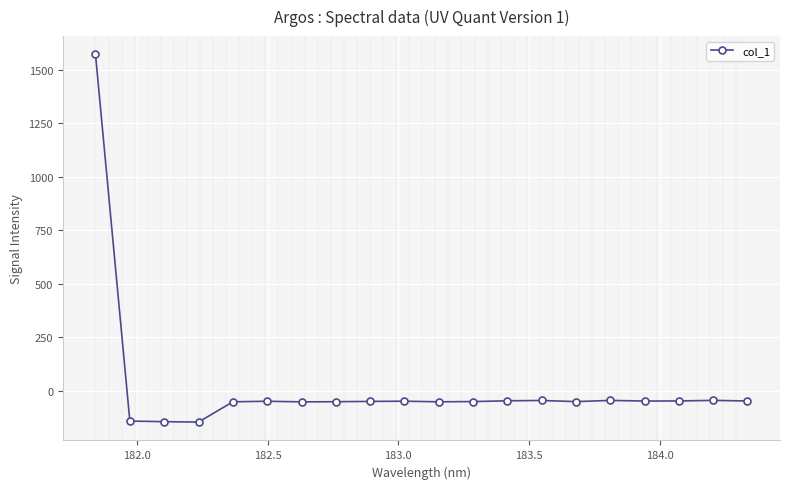

How many distinct data groups are displayed?

1